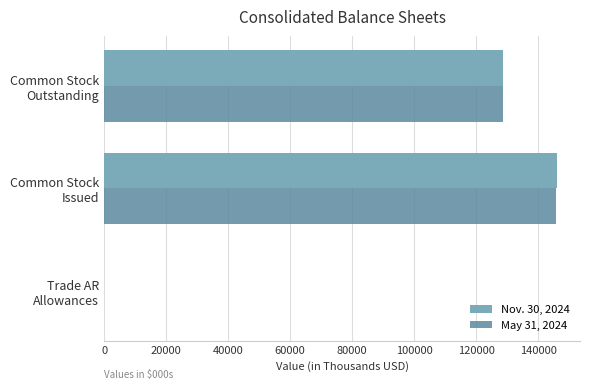

What is the highest value of the May 31, 2024 series?

145779.0